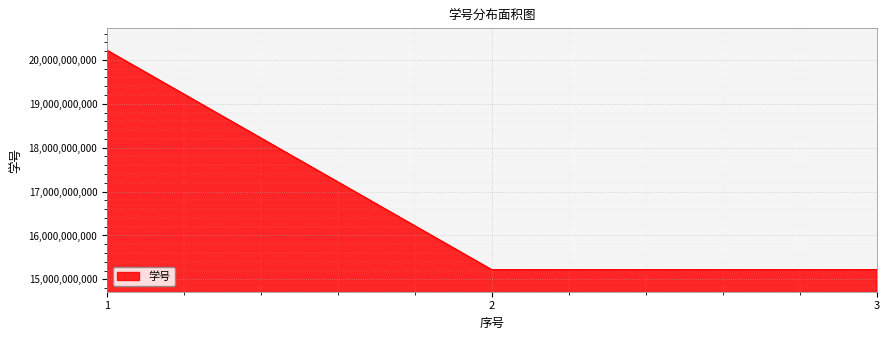

What is the greatest value displayed?

20219130109